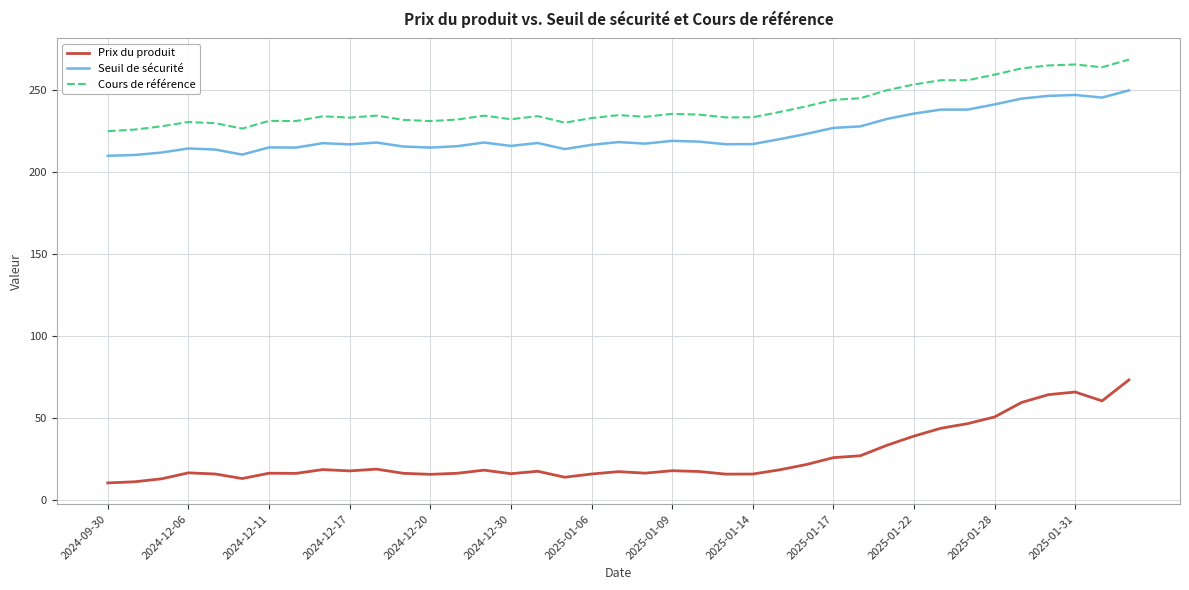

List the series in order of their peak value, highest first.

Cours de référence, Seuil de sécurité, Prix du produit